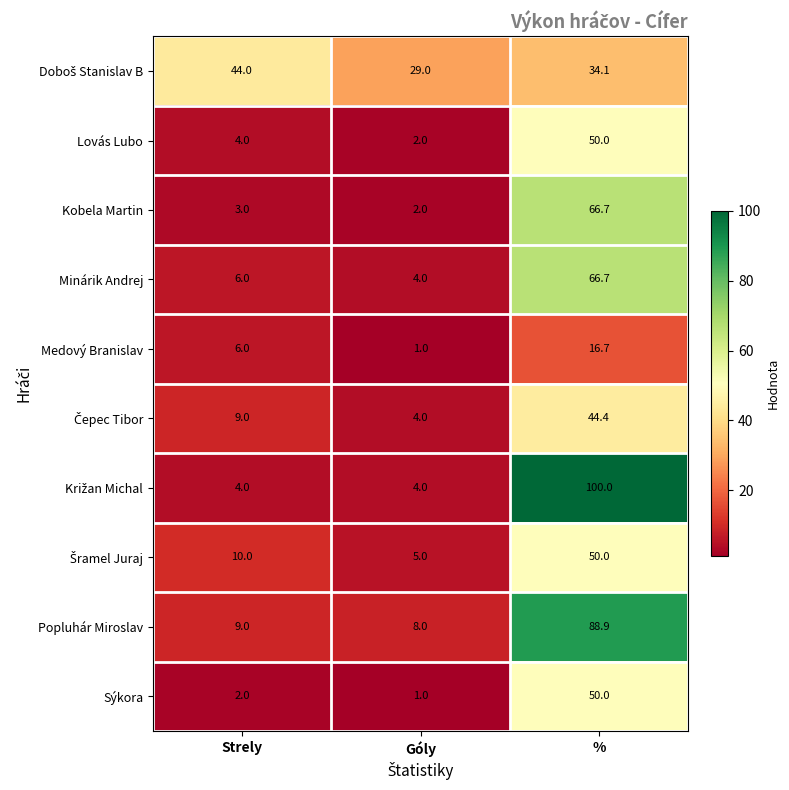

What is the sum of the Sýkora values at Strely and Góly?

3.0